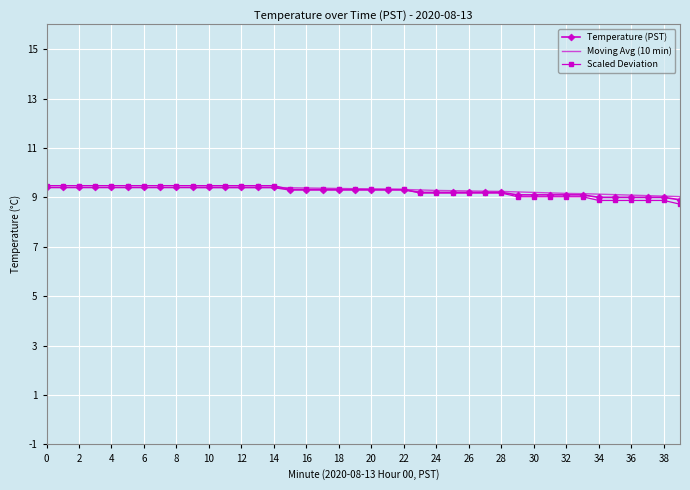

What is the sum of all values?

370.0